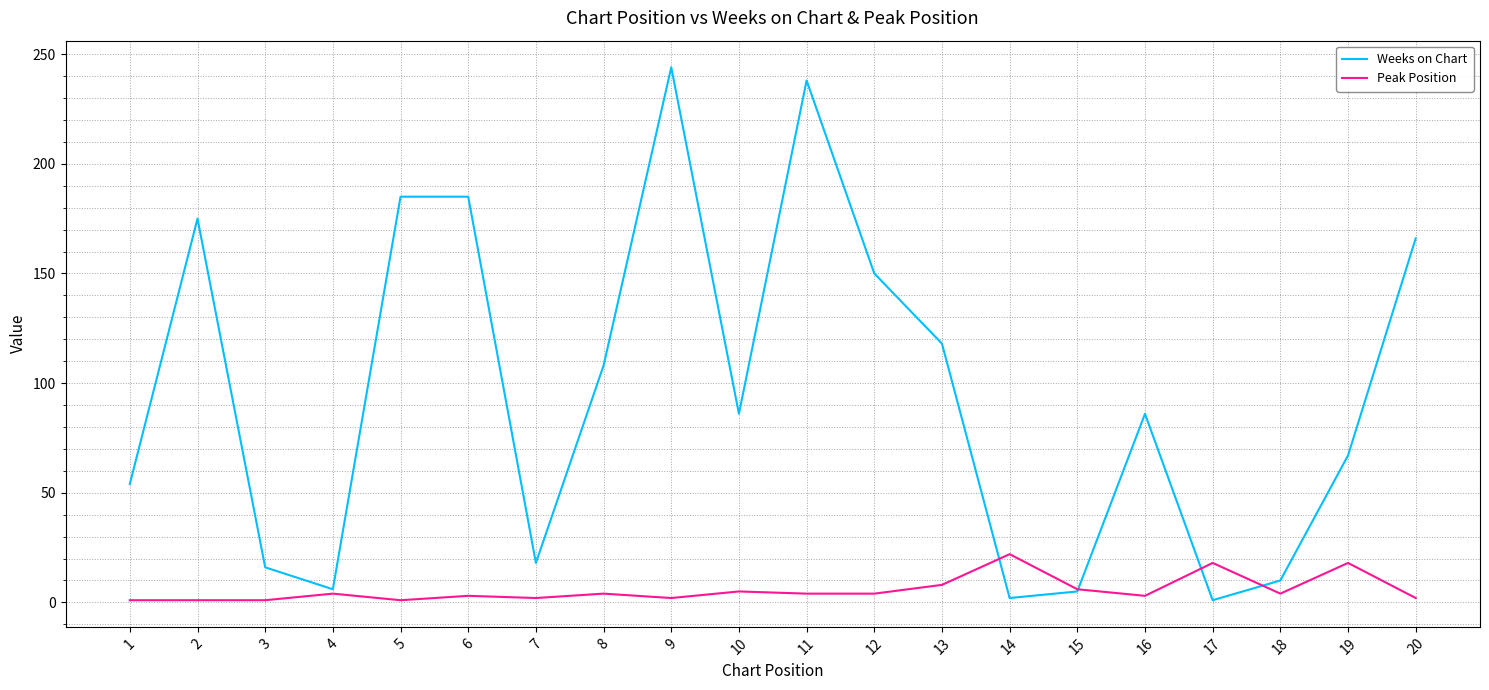

Which series has the largest total across all categories?

Weeks on Chart